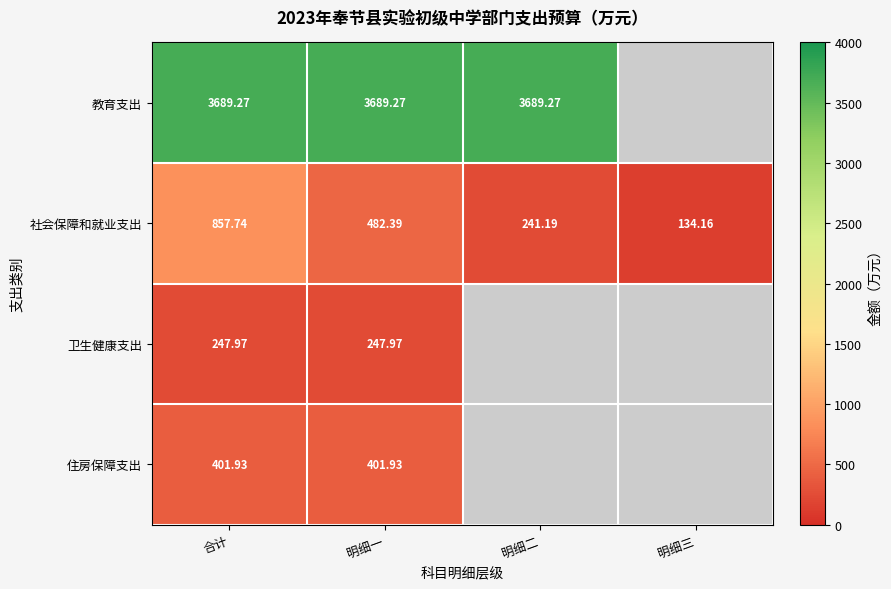

Count the number of data series in this chart.

4